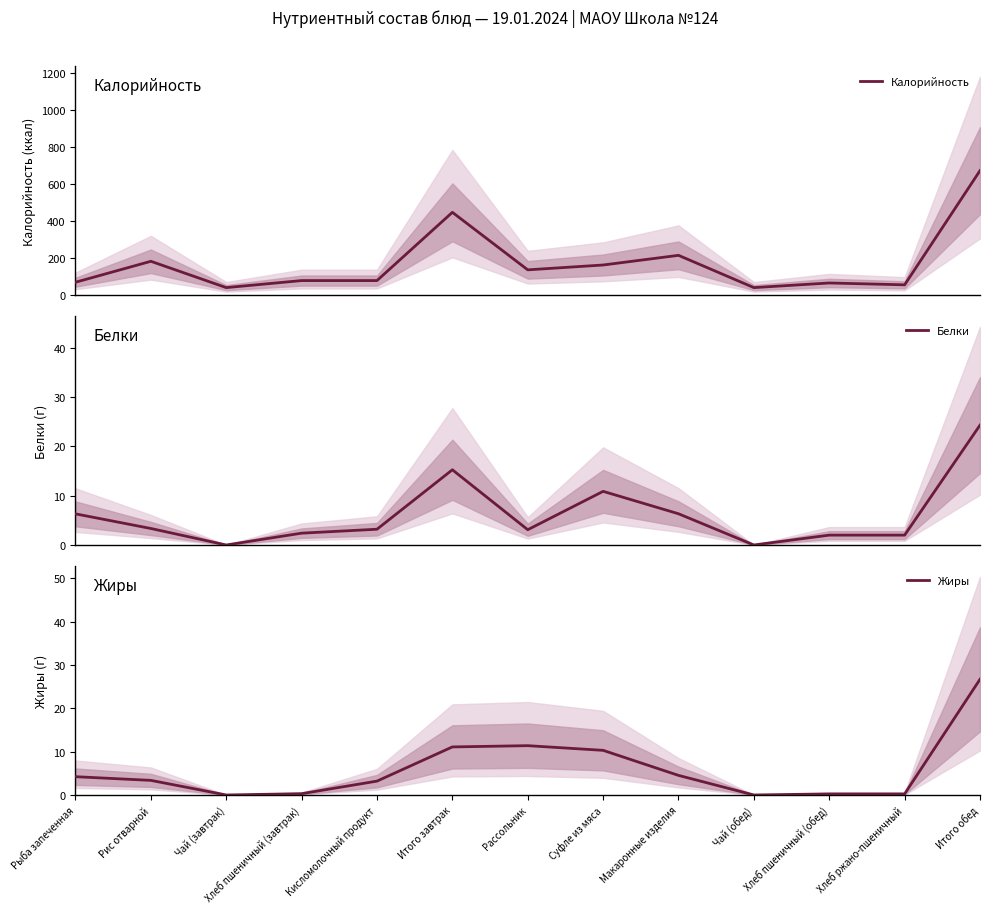

List the series in order of their peak value, lowest first.

Белки, Жиры, Калорийность